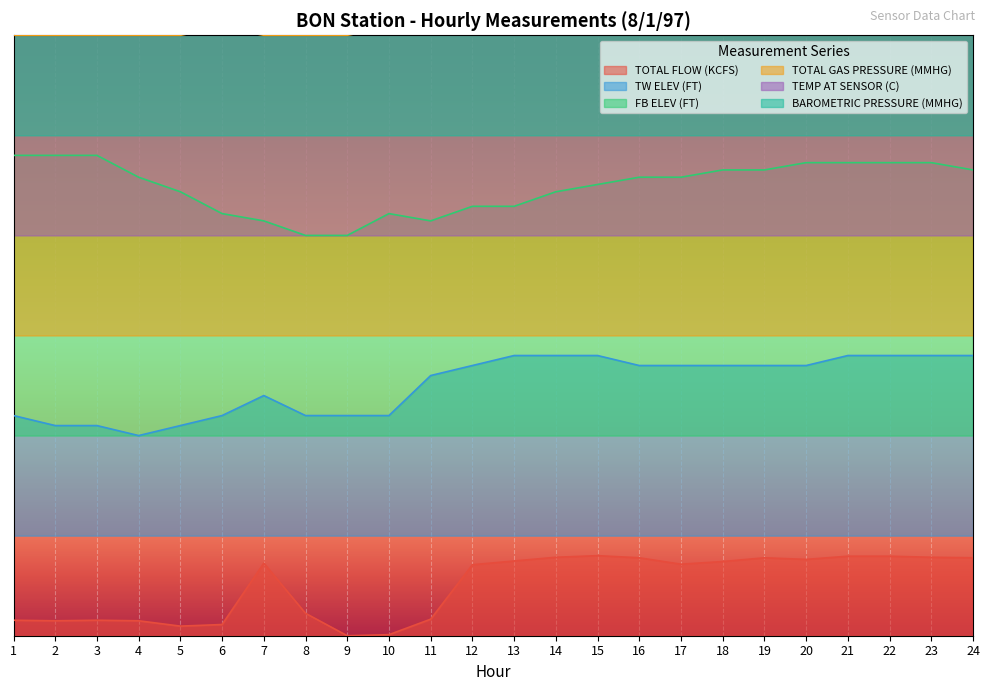

Which series has the largest total across all categories?

BAROMETRIC PRESSURE (MMHG)